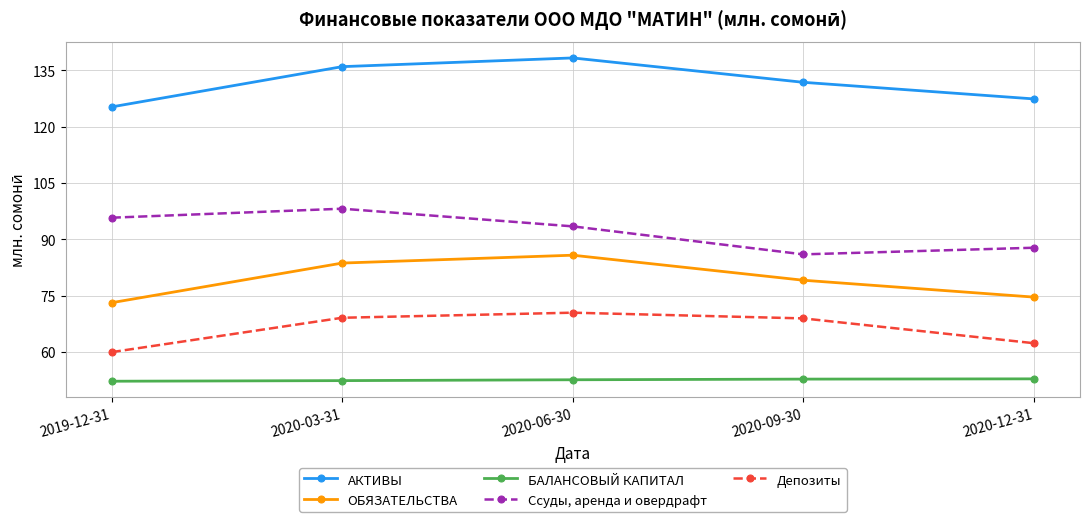

Which series changed the most between 2020-06-30 and 2020-09-30?

Ссуды, аренда и овердрафт